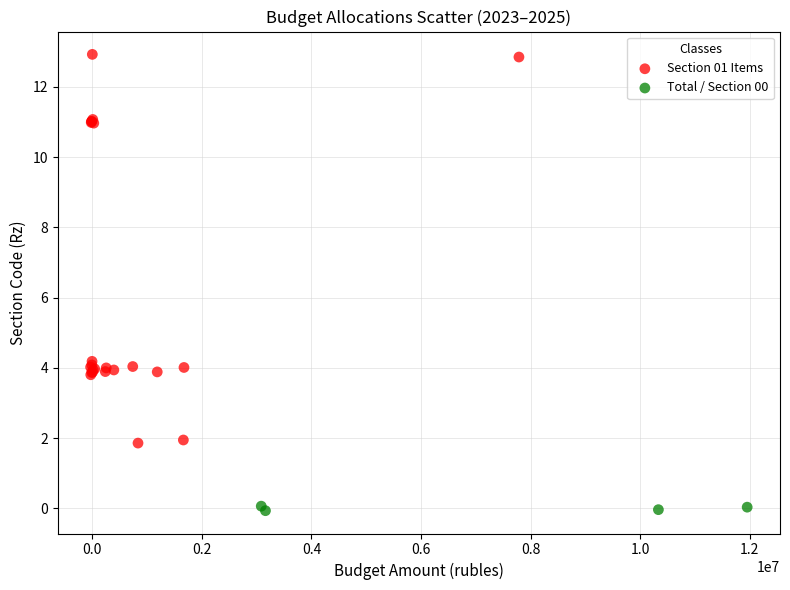

Which series has the widest spread of Y values?

Section 01 Items